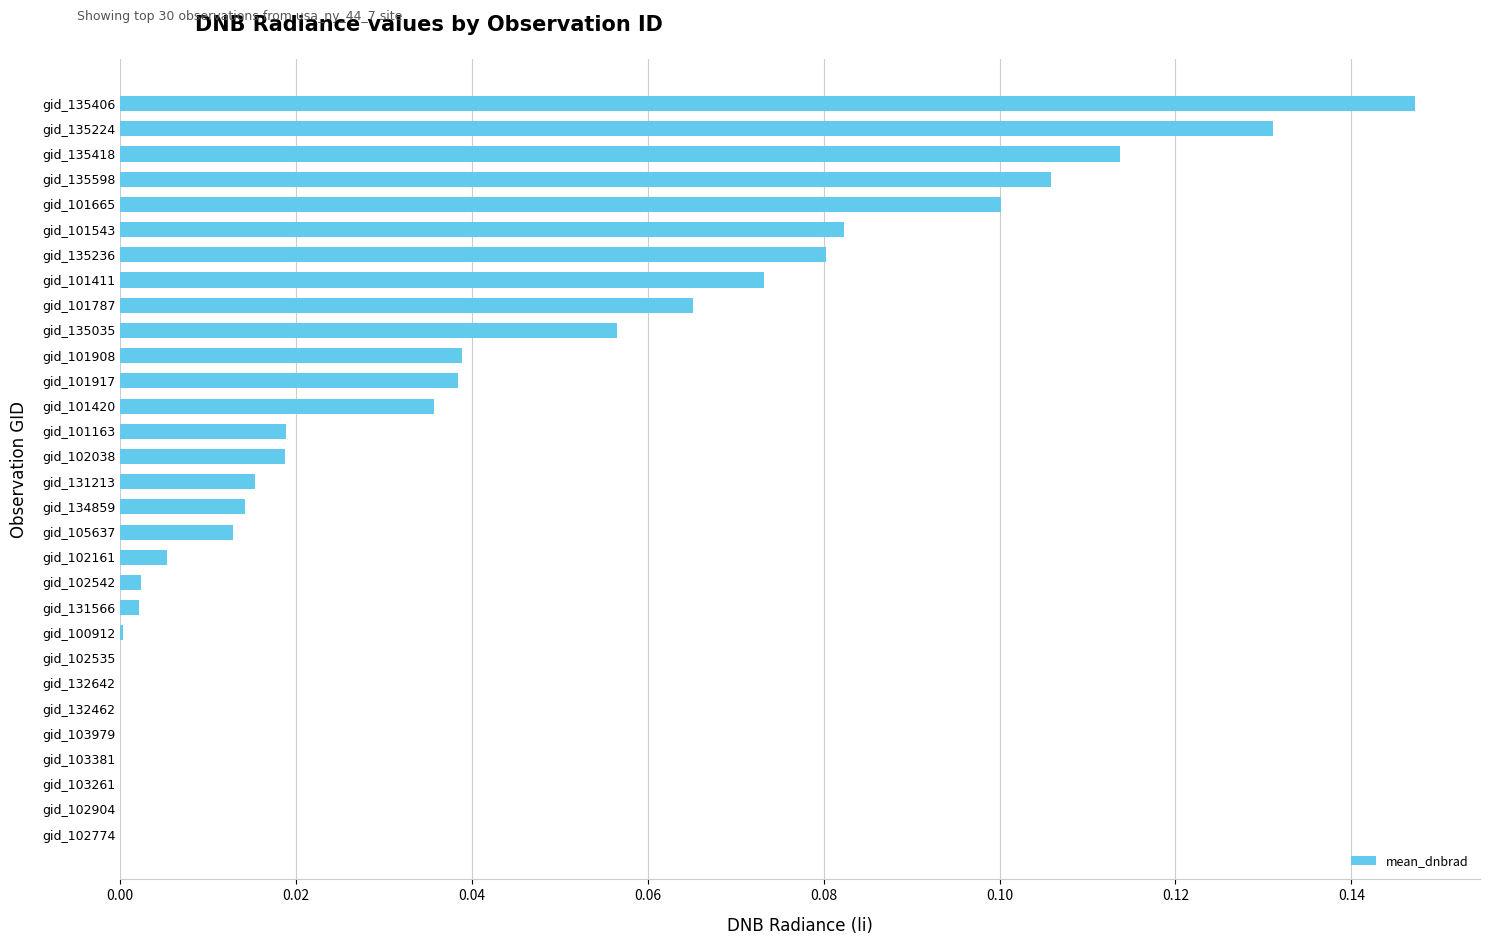

Which label corresponds to the largest value in the chart?

gid_135406